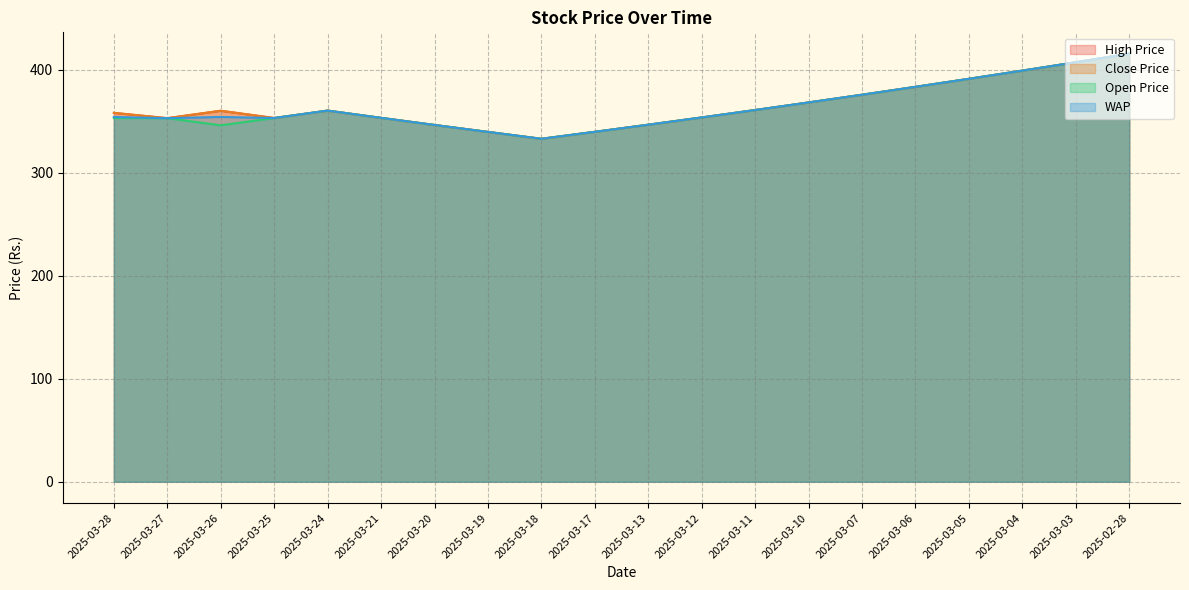

Count the number of data series in this chart.

4